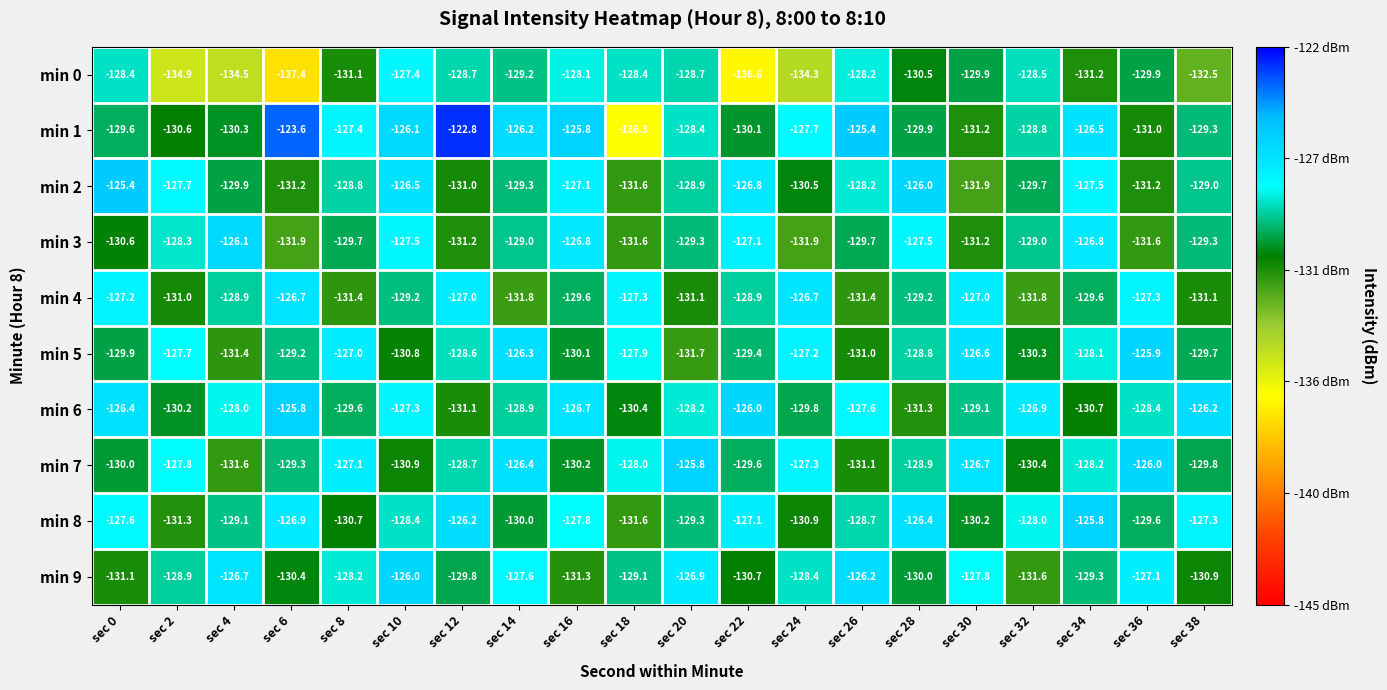

What is the sum of all min 3 values?

-2586.1